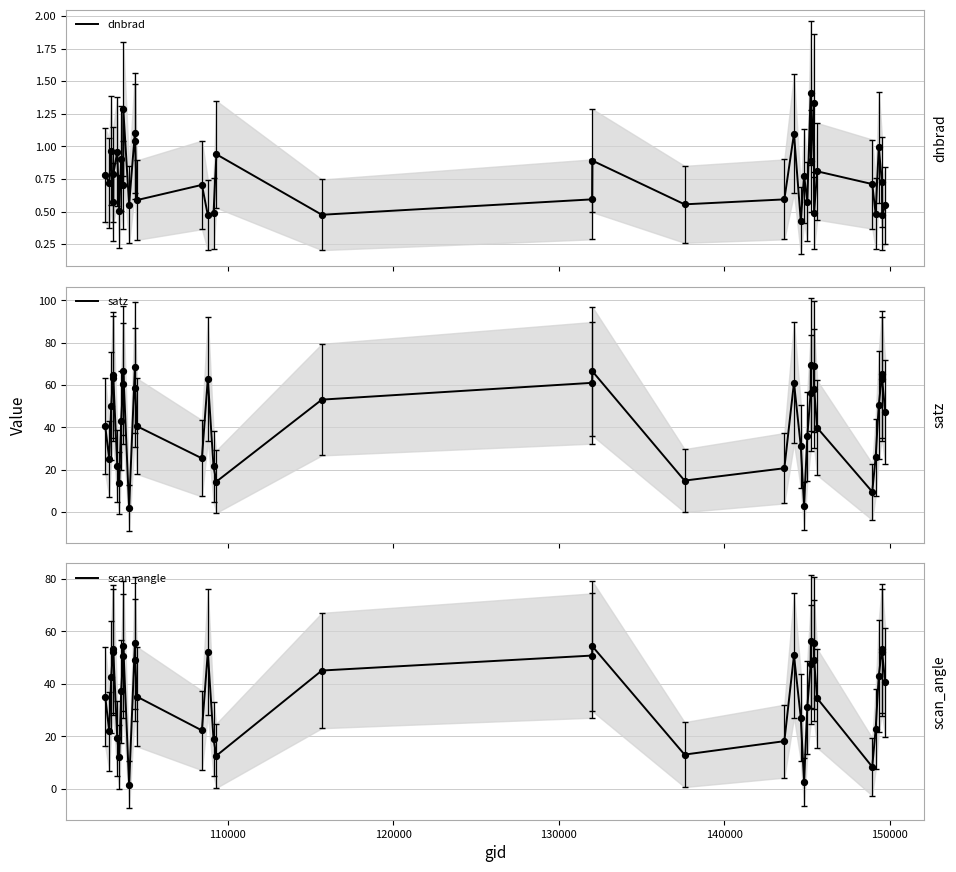

Is the value of satz at 140000 greater than the value of dnbrad at 26?

Yes